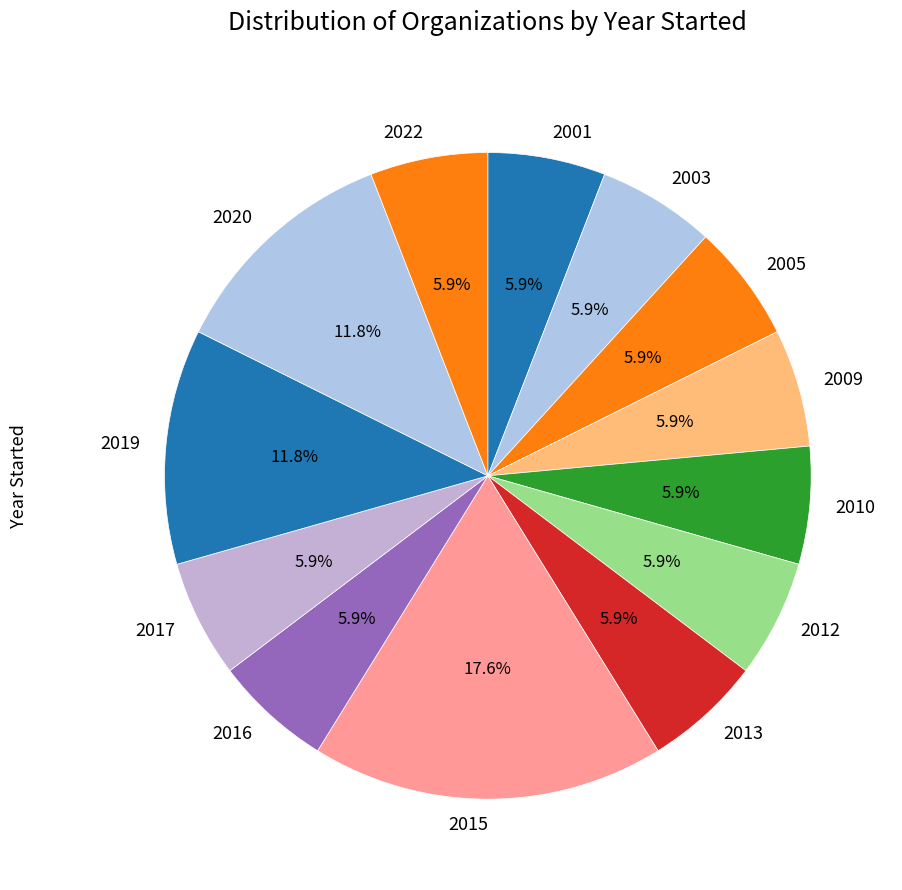

Is there any slice that represents more than half of the pie?

No